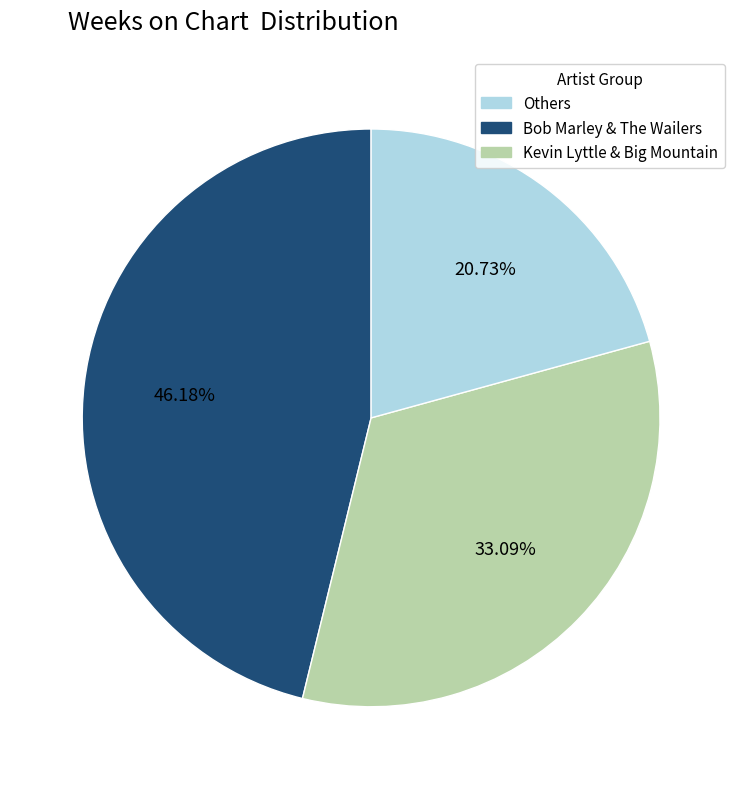

Is there a majority slice in this chart?

No